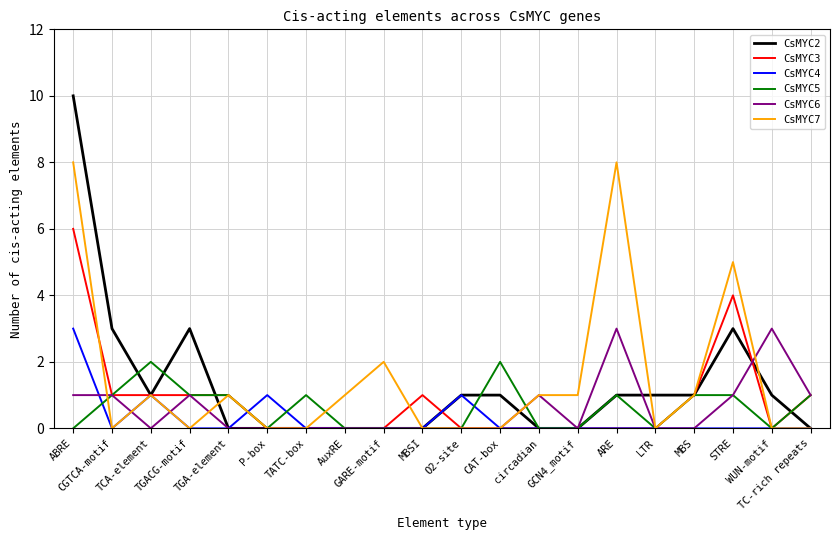

Is the value of CsMYC3 at TGACG-motif greater than the value of CsMYC2 at TC-rich repeats?

Yes